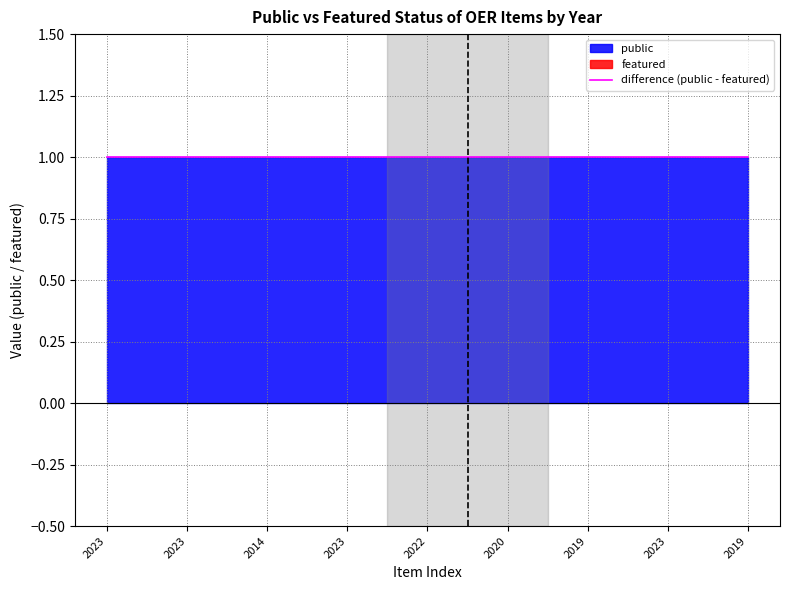

At which category is the sum across all series the highest?

2023